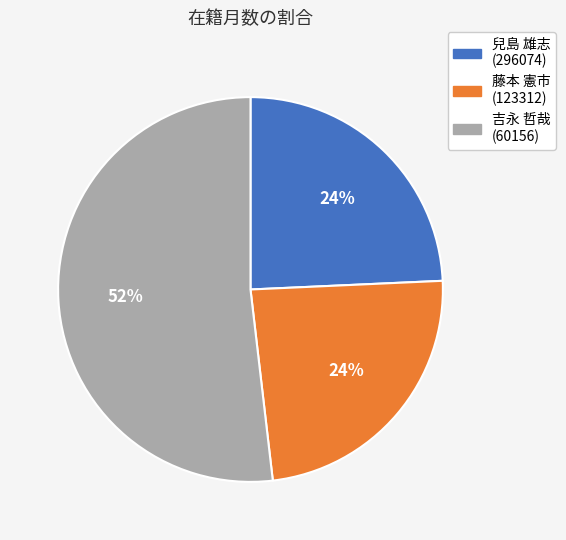

True or false: 兒島 雄志 (296074) accounts for 24% of the total.

True